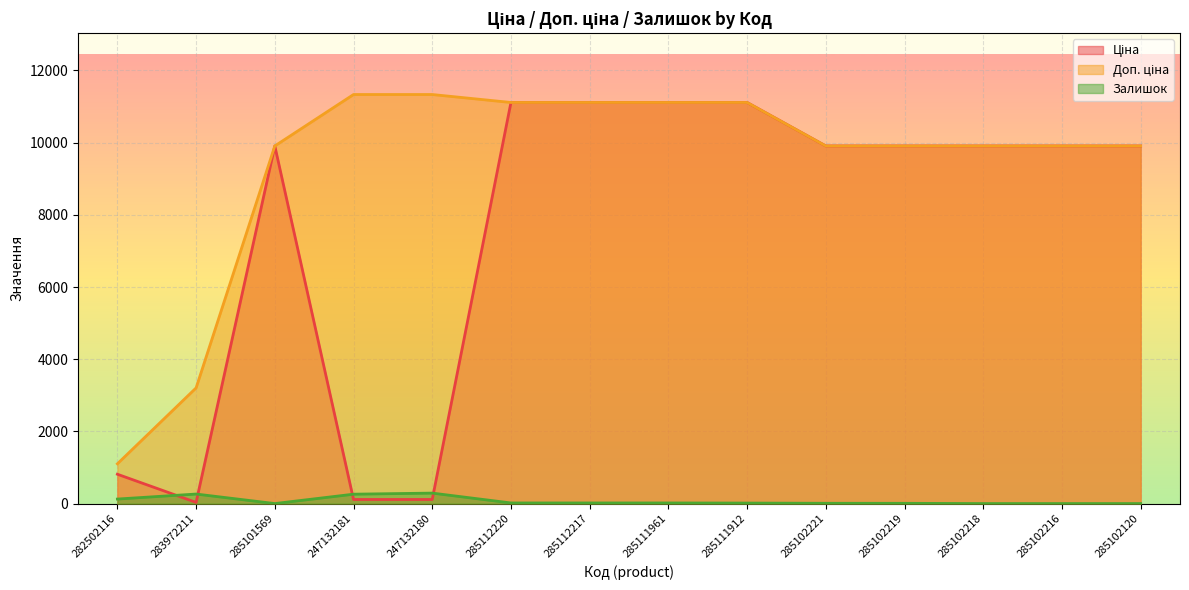

At which category does Залишок reach its first local peak?

283972211